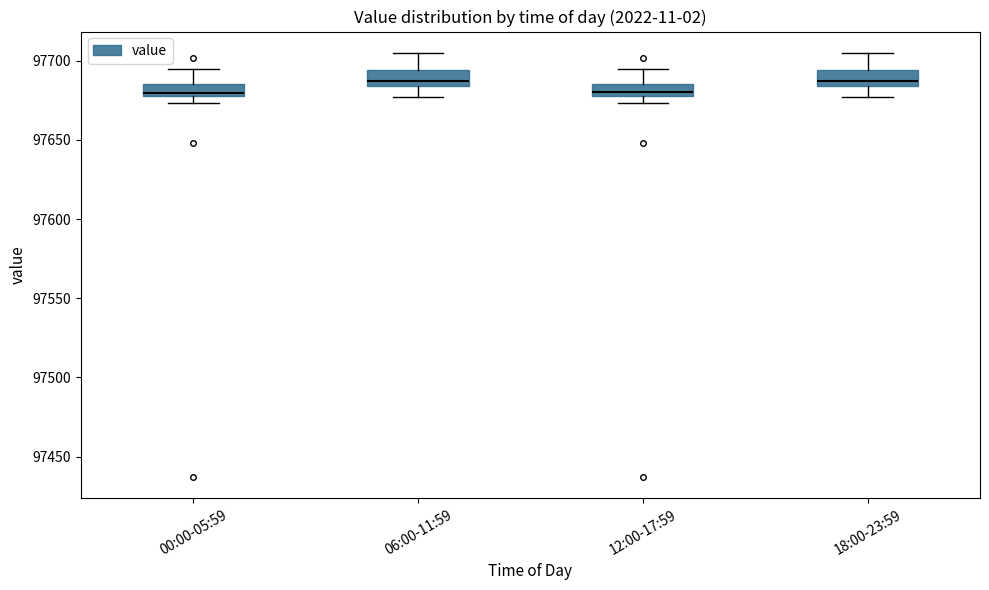

Where is the upper edge of the box for 12:00-17:59 on the y-axis? The values are not printed on the chart, so give them approximately, as read against the axis.

97685